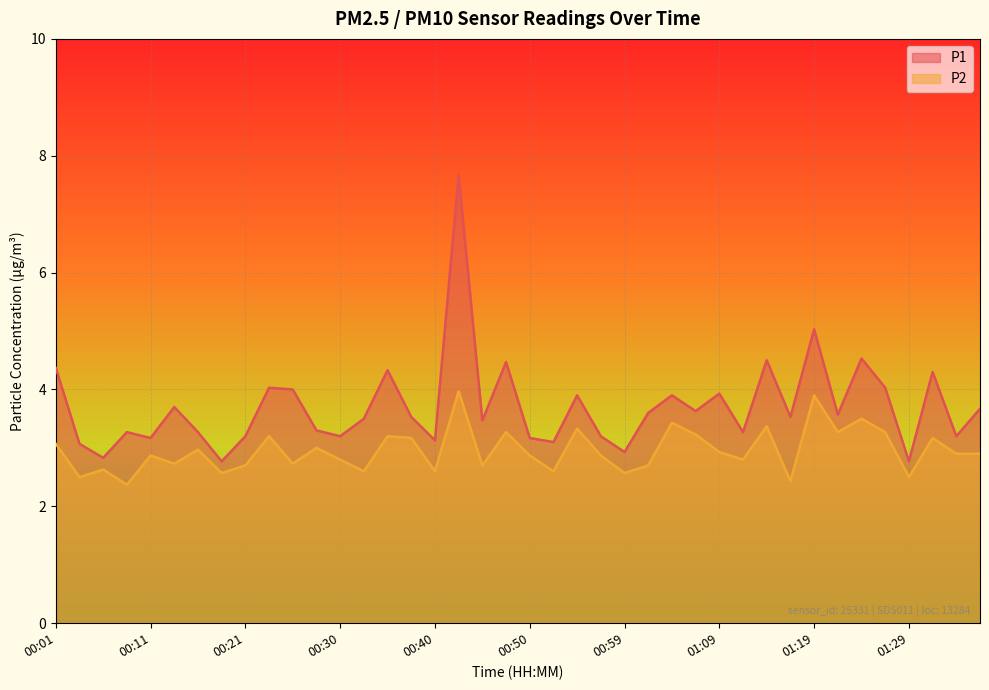

True or false: P2 has a value of 3.9 at 00:25.

False